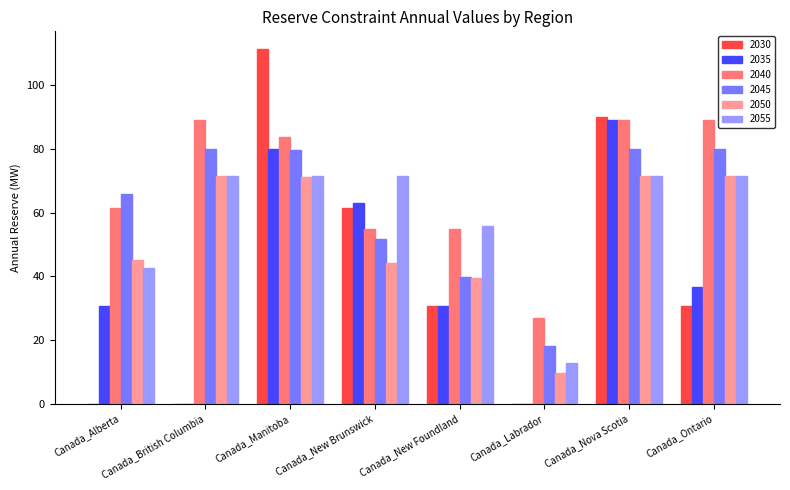

How many groups of bars are there?

8